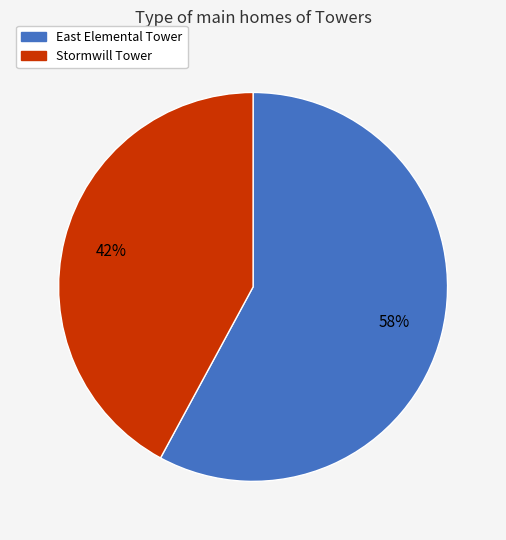

To the nearest percent, what is the combined percentage of East Elemental Tower and Stormwill Tower?

100%